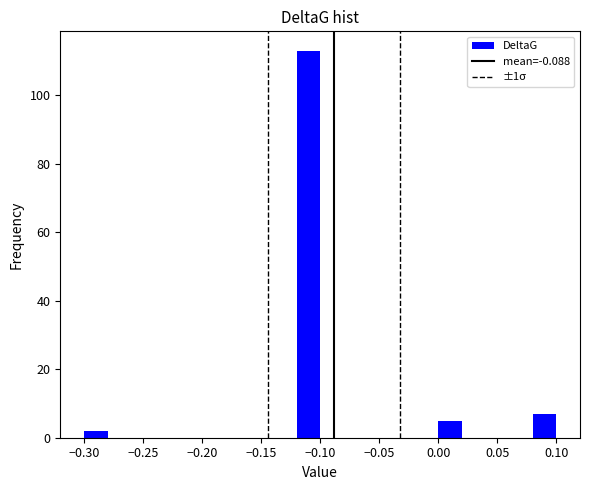

Reading left to right, transcribe this chart: for each bar, give the range it covers on the x-axis and its height. The values are not printed on the chart, so give them approximately, as read against the axis.

-0.30 to -0.28: 2
-0.28 to -0.26: 0
-0.26 to -0.24: 0
-0.24 to -0.22: 0
-0.22 to -0.20: 0
-0.20 to -0.18: 0
-0.18 to -0.16: 0
-0.16 to -0.14: 0
-0.14 to -0.12: 0
-0.12 to -0.10: 114
-0.10 to -0.08: 0
-0.08 to -0.06: 0
-0.06 to -0.04: 0
-0.04 to -0.02: 0
-0.02 to 0.00: 0
0.00 to 0.02: 6
0.02 to 0.04: 0
0.04 to 0.06: 0
0.06 to 0.08: 0
0.08 to 0.10: 8